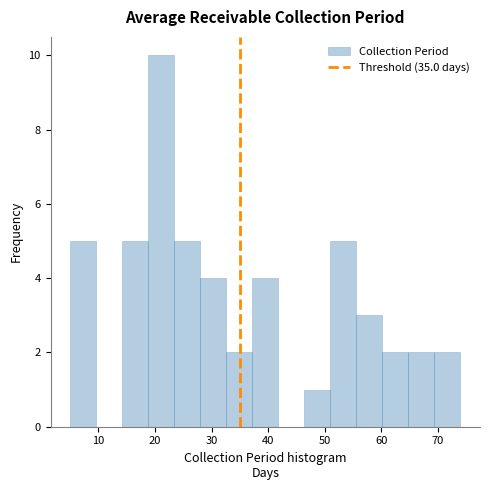

Which range on the x-axis has the tallest bar?

18.8 to 23.4